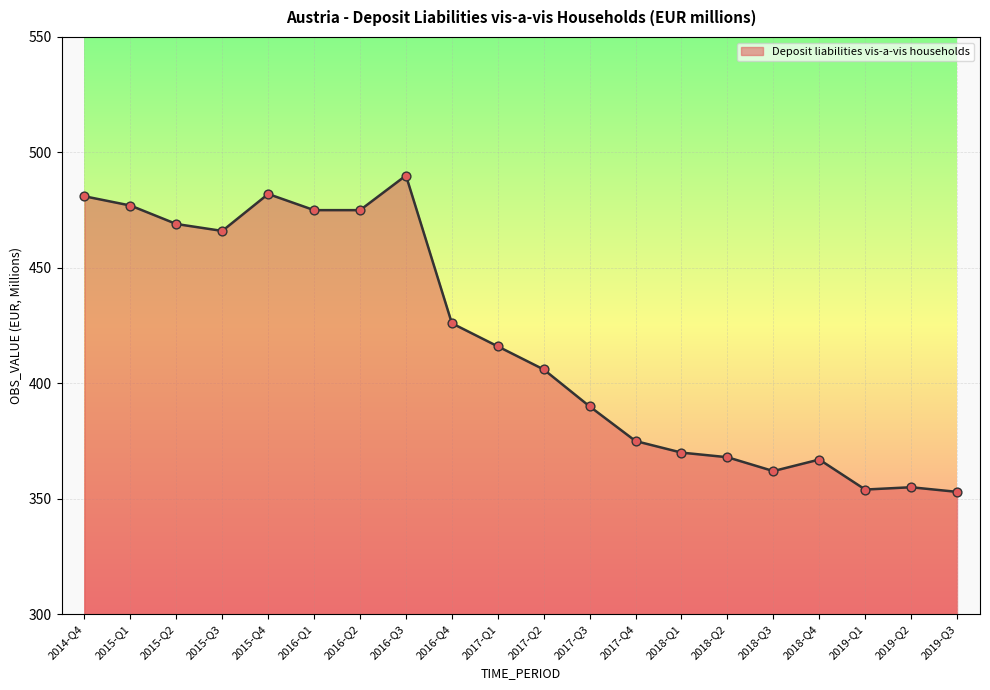

Between 2015-Q2 and 2018-Q1, which is larger?

2015-Q2